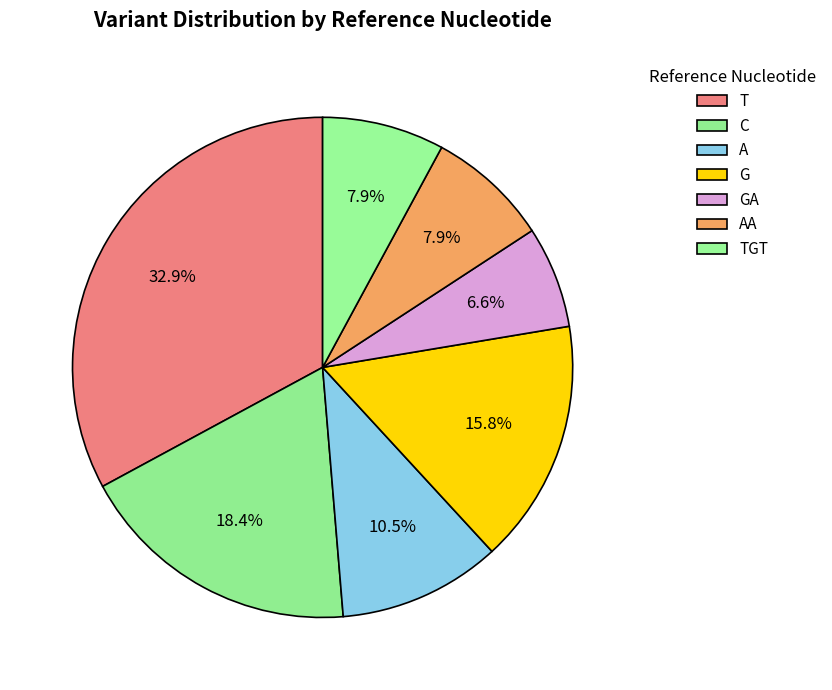

Which slice is the smallest?

GA